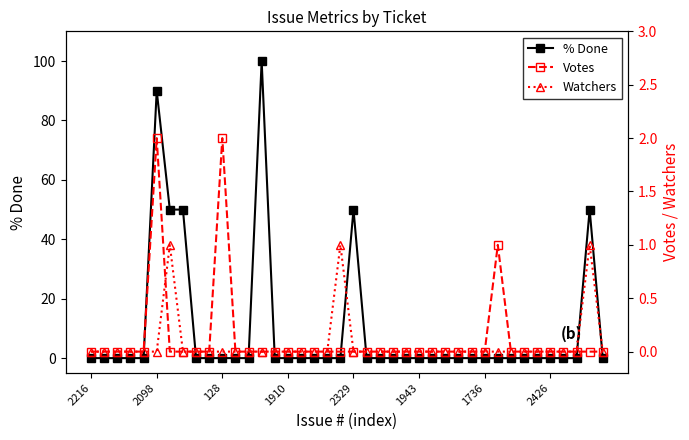

Reading left to right, list all the values displayed in this chart.

% Done: 0	0	0	0	0	90	50	50	0	0	0	0	0	100	0	0	0	0	0	0	50	0	0	0	0	0	0	0	0	0	0	0	0	0	0	0	0	0	50	0
Votes: 0	0	0	0	0	2	0	0	0	0	2	0	0	0	0	0	0	0	0	0	0	0	0	0	0	0	0	0	0	0	0	1	0	0	0	0	0	0	0	0
Watchers: 0	0	0	0	0	0	1	0	0	0	0	0	0	0	0	0	0	0	0	1	0	0	0	0	0	0	0	0	0	0	0	0	0	0	0	0	0	0	1	0